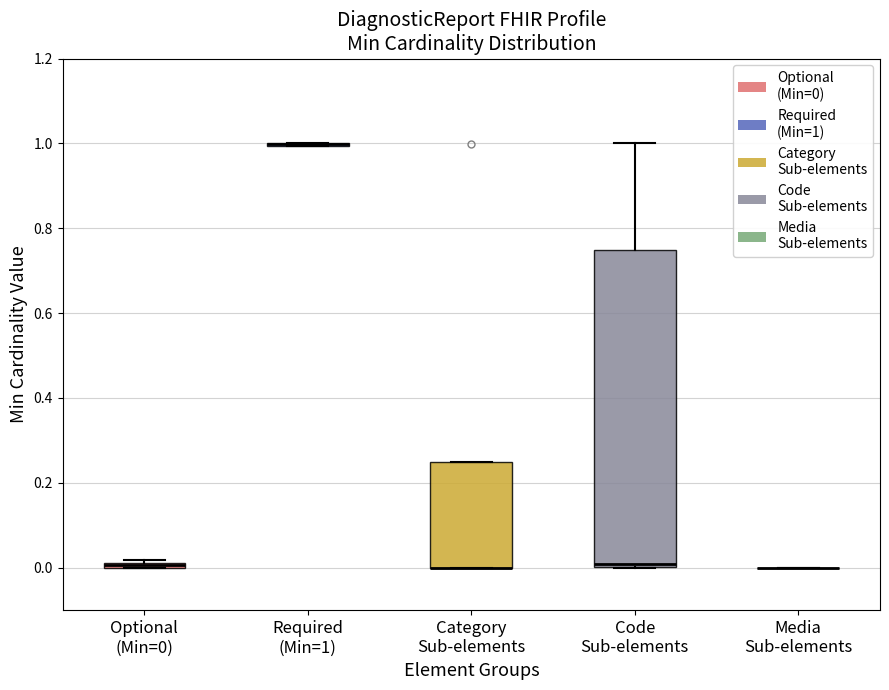

Where is the lower edge of the box for Category Sub-elements on the y-axis? The values are not printed on the chart, so give them approximately, as read against the axis.

0.00